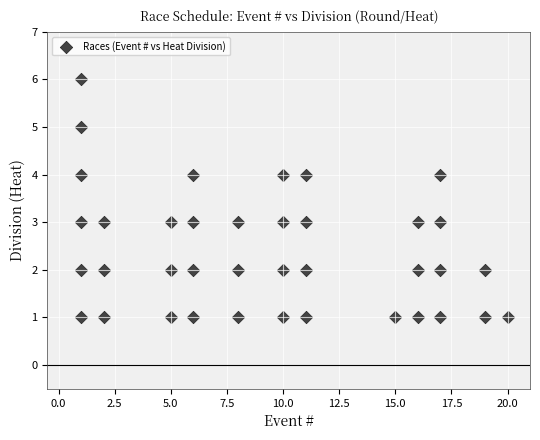

What is the range of X values (max minus min)?

19